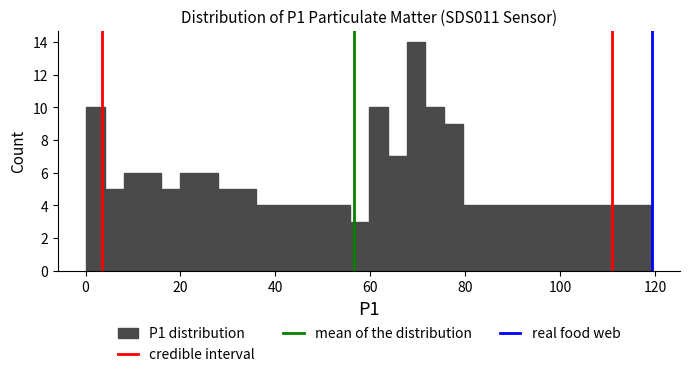

Read against the x-axis, roughly where is the centre of the tallest bar?

70